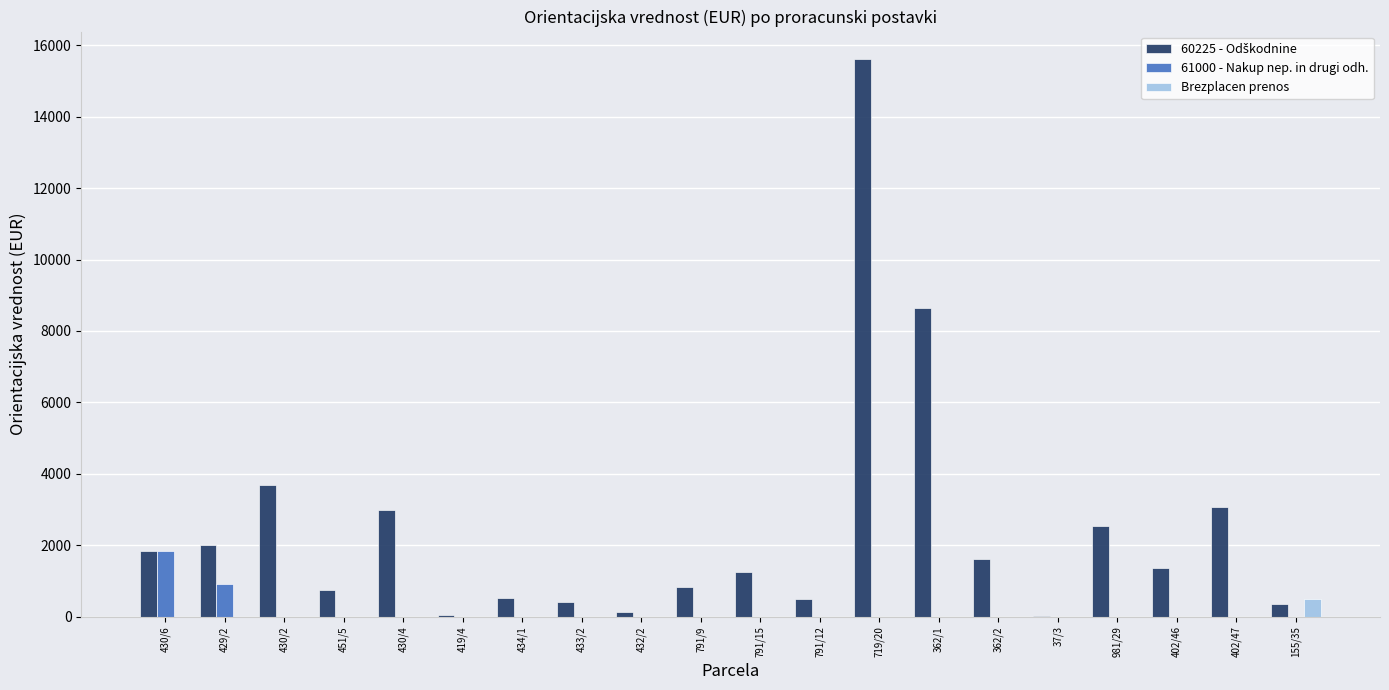

At which category is the sum across all series the highest?

719/20